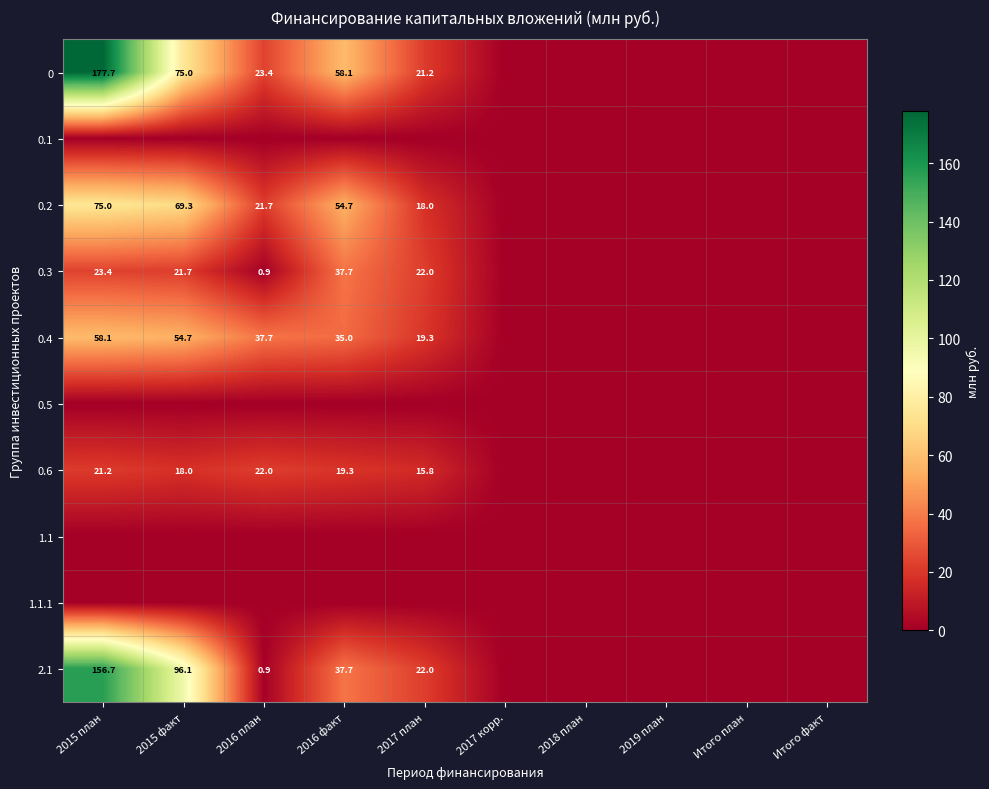

True or false: 0 has a value of 88.0 at 2016 факт.

False